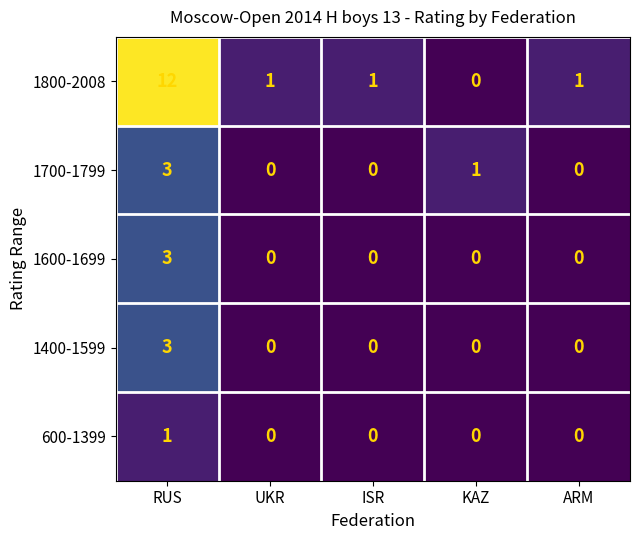

The 1800-2008 series shows 1 at ARM. True or false?

True